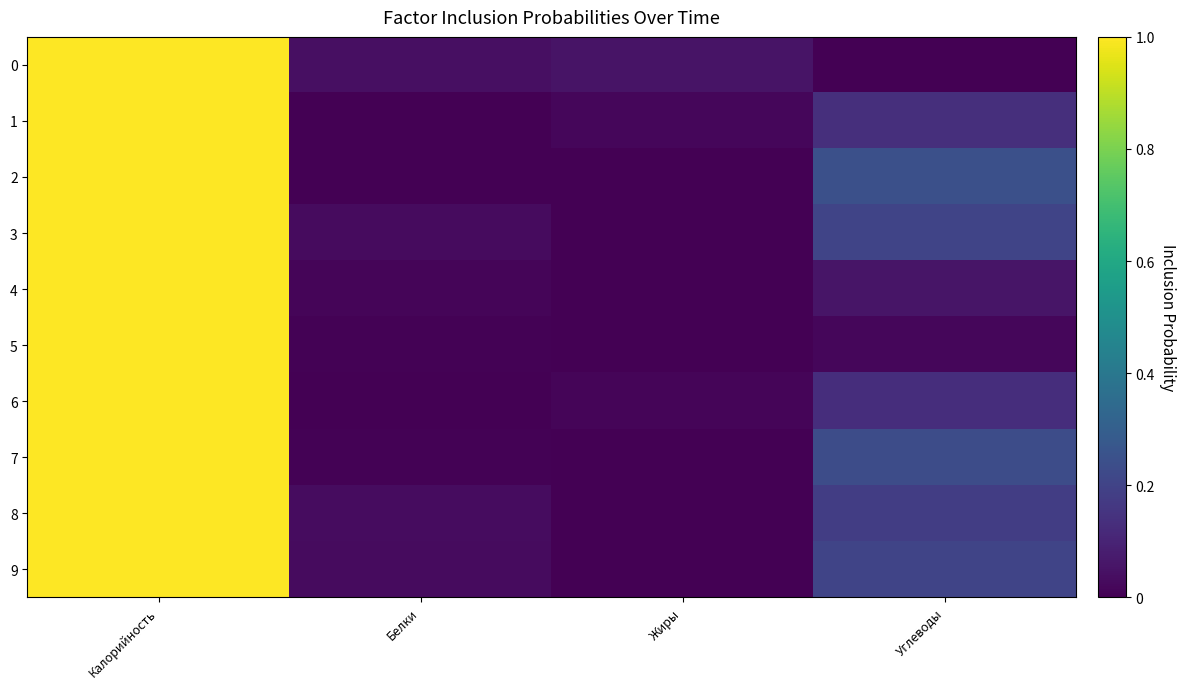

What is the total value across all series at Углеводы?

1.4